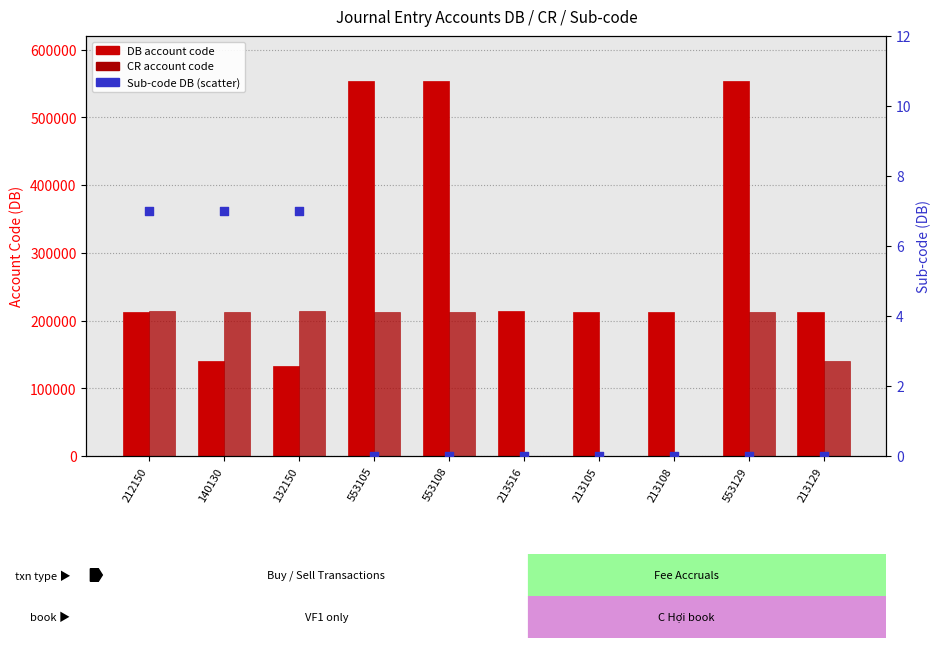

Which series reaches the minimum Y coordinate?

CR account